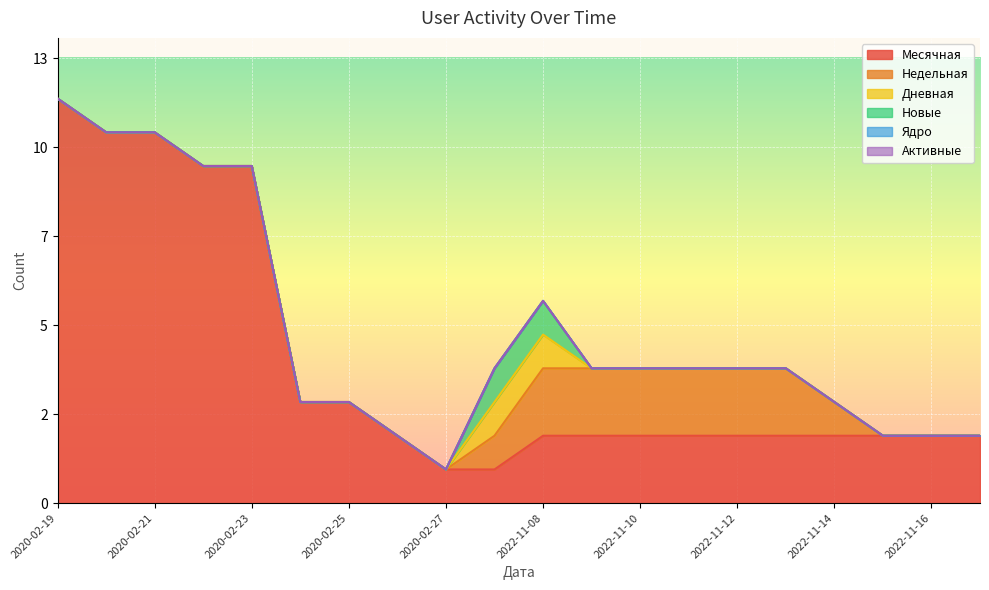

Reading right to left, what are all the values shown in this chart?

Месячная: 2022-11-17=2	2022-11-16=2	2022-11-15=2	2022-11-14=2	2022-11-13=2	2022-11-12=2	2022-11-11=2	2022-11-10=2	2022-11-09=2	2022-11-08=2	2022-11-07=1	2020-02-27=1	2020-02-26=2	2020-02-25=3	2020-02-24=3	2020-02-23=10	2020-02-22=10	2020-02-21=11	2020-02-20=11	2020-02-19=12
Недельная: 2022-11-17=0	2022-11-16=0	2022-11-15=0	2022-11-14=1	2022-11-13=2	2022-11-12=2	2022-11-11=2	2022-11-10=2	2022-11-09=2	2022-11-08=2	2022-11-07=1	2020-02-27=0	2020-02-26=0	2020-02-25=0	2020-02-24=0	2020-02-23=0	2020-02-22=0	2020-02-21=0	2020-02-20=0	2020-02-19=0
Дневная: 2022-11-17=0	2022-11-16=0	2022-11-15=0	2022-11-14=0	2022-11-13=0	2022-11-12=0	2022-11-11=0	2022-11-10=0	2022-11-09=0	2022-11-08=1	2022-11-07=1	2020-02-27=0	2020-02-26=0	2020-02-25=0	2020-02-24=0	2020-02-23=0	2020-02-22=0	2020-02-21=0	2020-02-20=0	2020-02-19=0
Новые: 2022-11-17=0	2022-11-16=0	2022-11-15=0	2022-11-14=0	2022-11-13=0	2022-11-12=0	2022-11-11=0	2022-11-10=0	2022-11-09=0	2022-11-08=1	2022-11-07=1	2020-02-27=0	2020-02-26=0	2020-02-25=0	2020-02-24=0	2020-02-23=0	2020-02-22=0	2020-02-21=0	2020-02-20=0	2020-02-19=0
Ядро: 2022-11-17=0	2022-11-16=0	2022-11-15=0	2022-11-14=0	2022-11-13=0	2022-11-12=0	2022-11-11=0	2022-11-10=0	2022-11-09=0	2022-11-08=0	2022-11-07=0	2020-02-27=0	2020-02-26=0	2020-02-25=0	2020-02-24=0	2020-02-23=0	2020-02-22=0	2020-02-21=0	2020-02-20=0	2020-02-19=0
Активные: 2022-11-17=0	2022-11-16=0	2022-11-15=0	2022-11-14=0	2022-11-13=0	2022-11-12=0	2022-11-11=0	2022-11-10=0	2022-11-09=0	2022-11-08=0	2022-11-07=0	2020-02-27=0	2020-02-26=0	2020-02-25=0	2020-02-24=0	2020-02-23=0	2020-02-22=0	2020-02-21=0	2020-02-20=0	2020-02-19=0